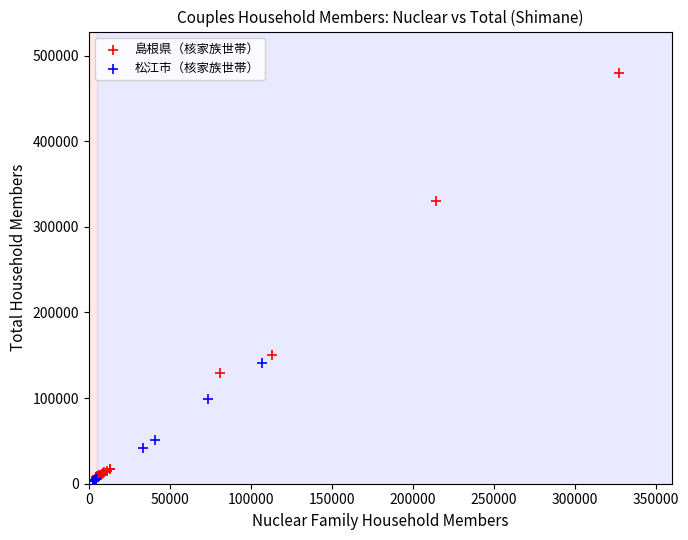

Which series has the widest spread of Y values?

島根県（核家族世帯）